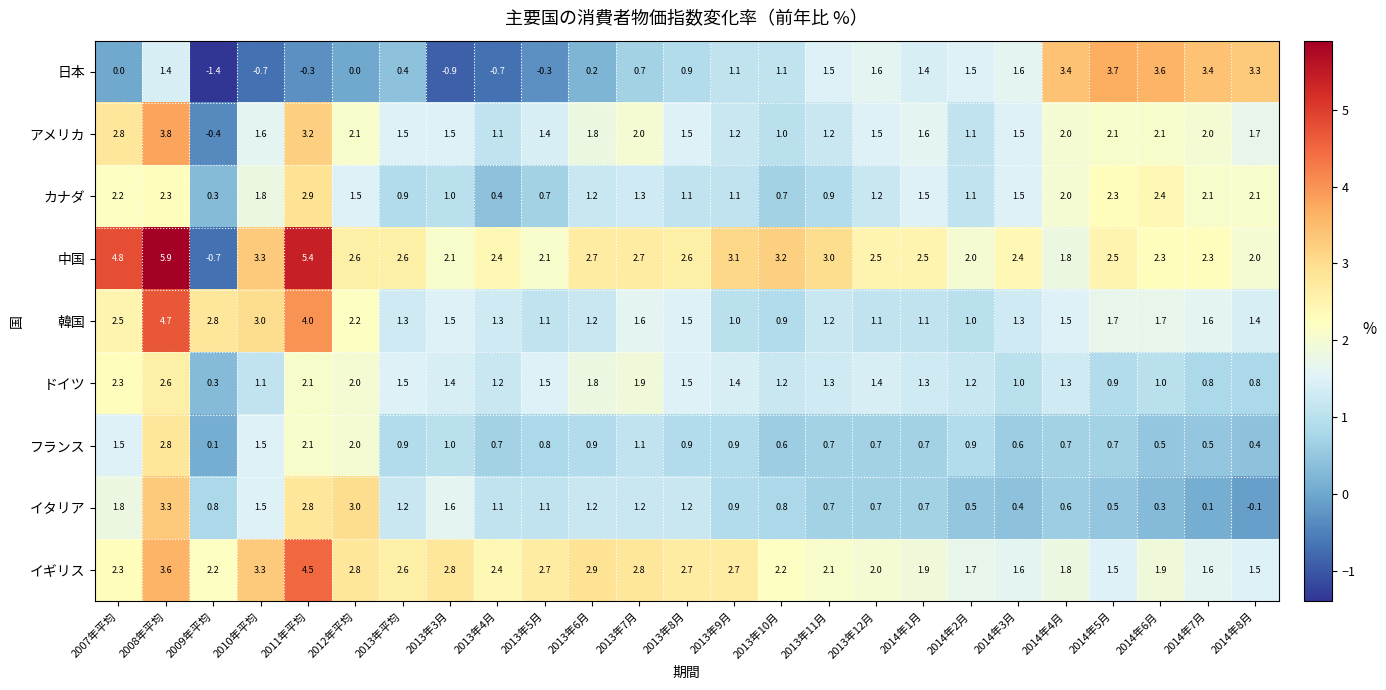

Is it true that アメリカ equals 3.3 at 2014年4月?

False